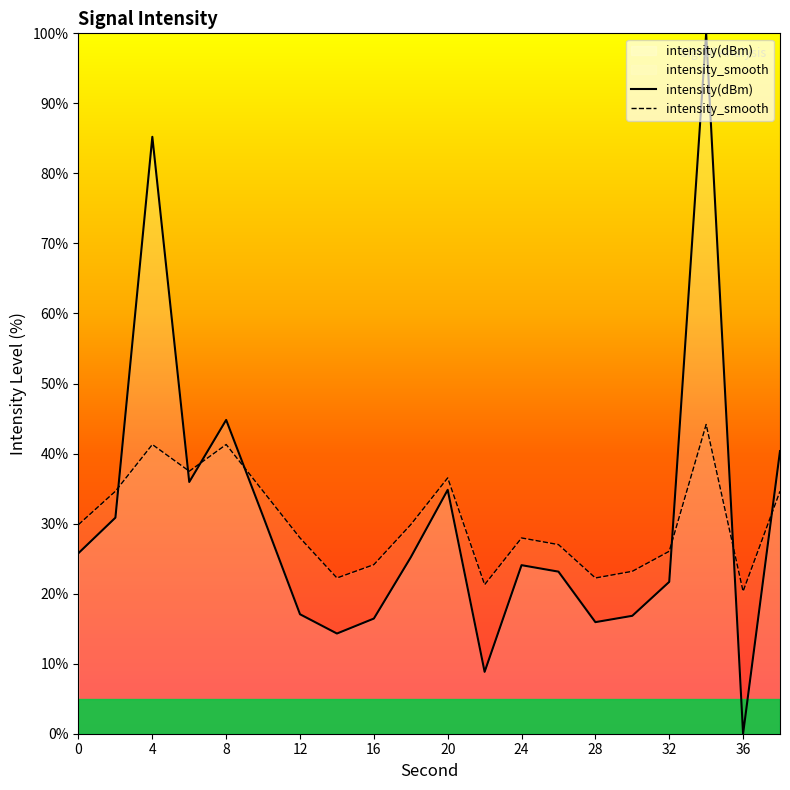

Reading left to right, extract all data points from this chart.

intensity(dBm): 25.8	30.8	85.2	35.9	44.8	31.0	17.1	14.3	16.4	25.2	34.8	8.8	24.1	23.1	15.9	16.8	21.7	100.0	0.0	40.4
intensity_smooth: 29.9	34.6	41.3	37.5	41.3	34.6	28.0	22.2	24.1	29.9	36.5	21.3	28.0	27.0	22.2	23.2	26.0	44.2	20.3	34.6